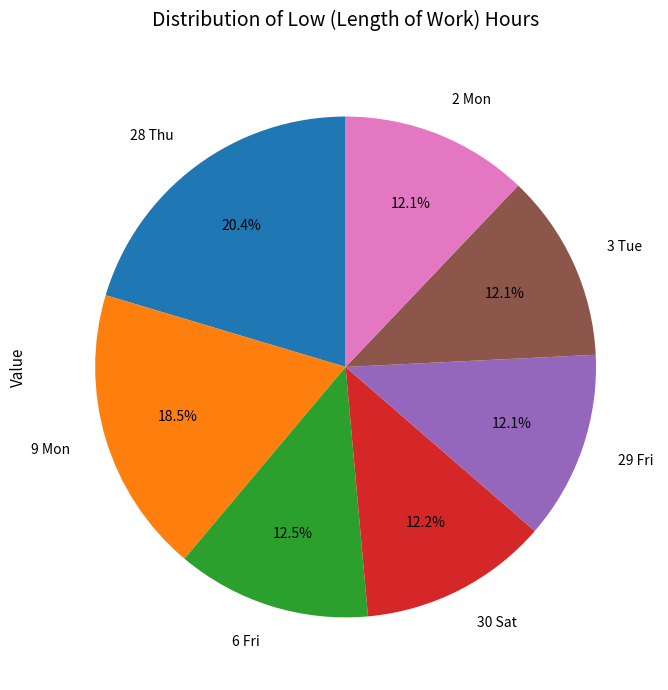

Which has a higher value, 28 Thu or 9 Mon?

28 Thu